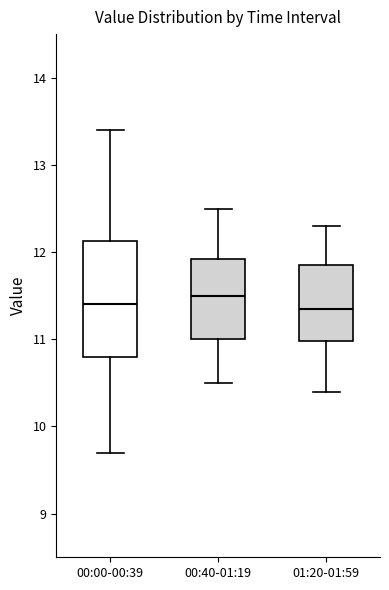

Comparing the boxes themselves (not the whiskers), which one is the tallest?

00:00-00:39